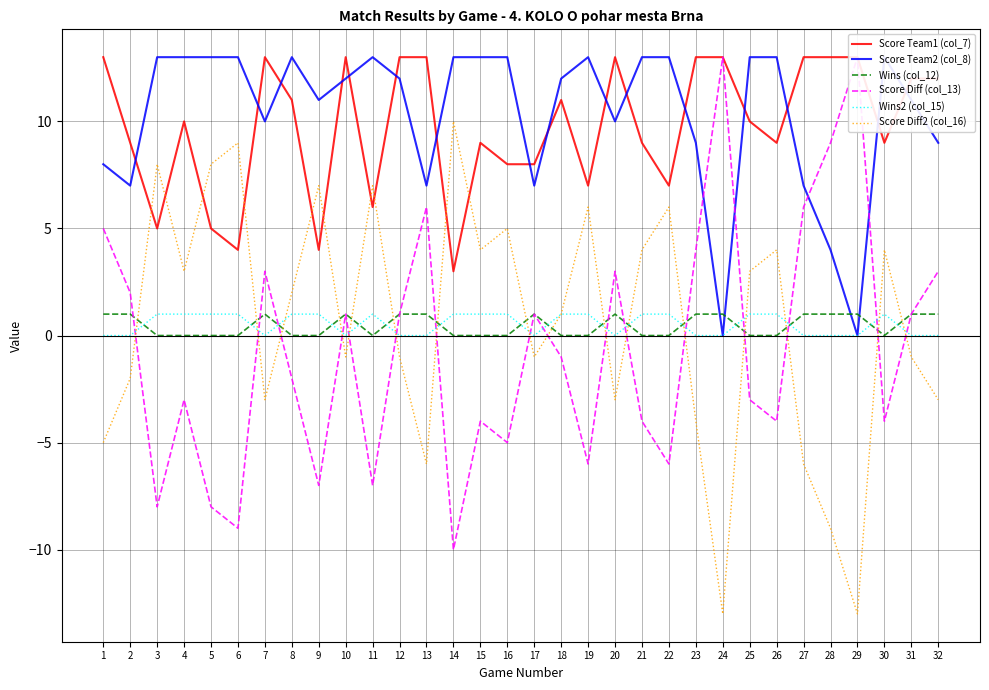

The Wins2 (col_15) series shows 0 at 23. True or false?

False